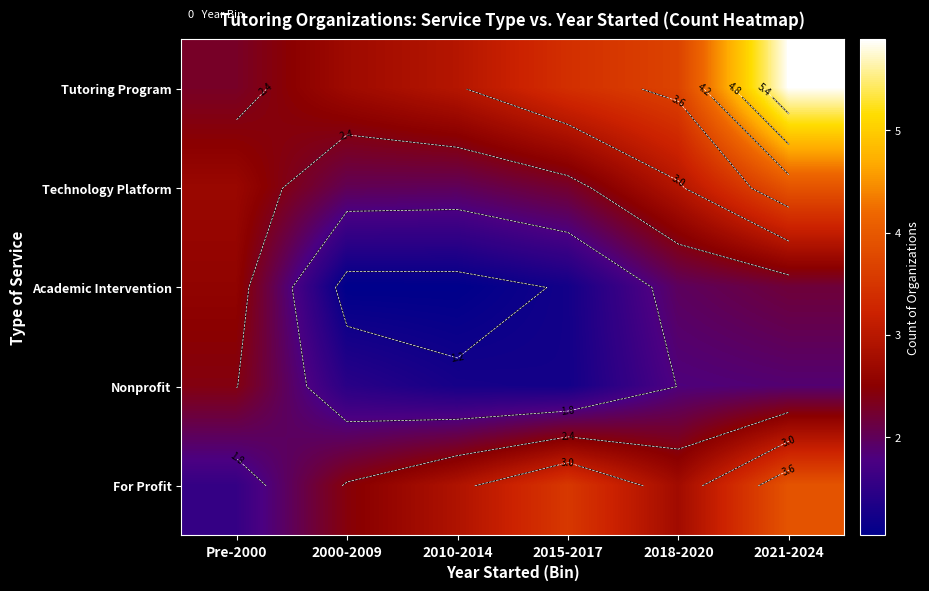

What is the average value of the For Profit series?

2.9